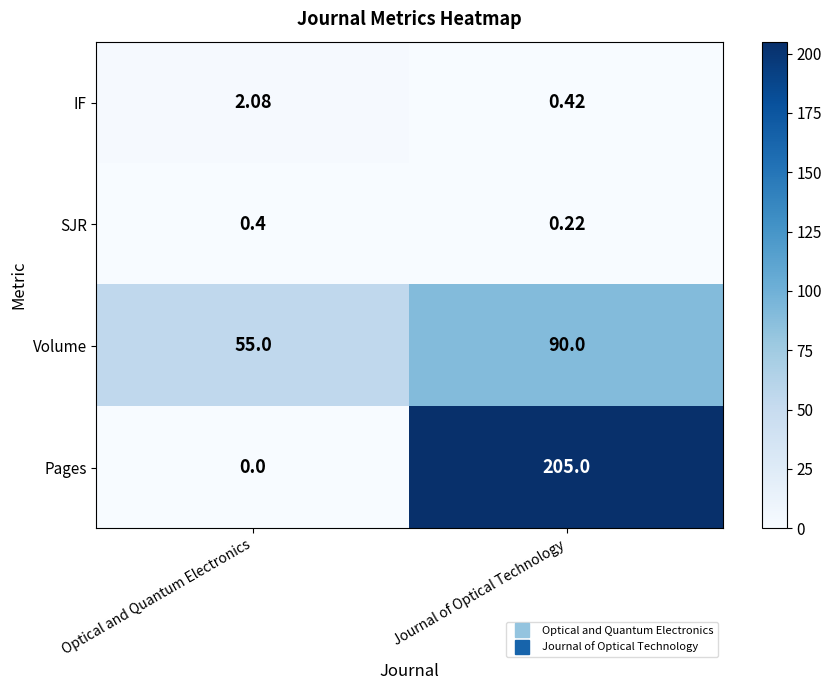

At which label is IF closest to 1?

Journal of Optical Technology